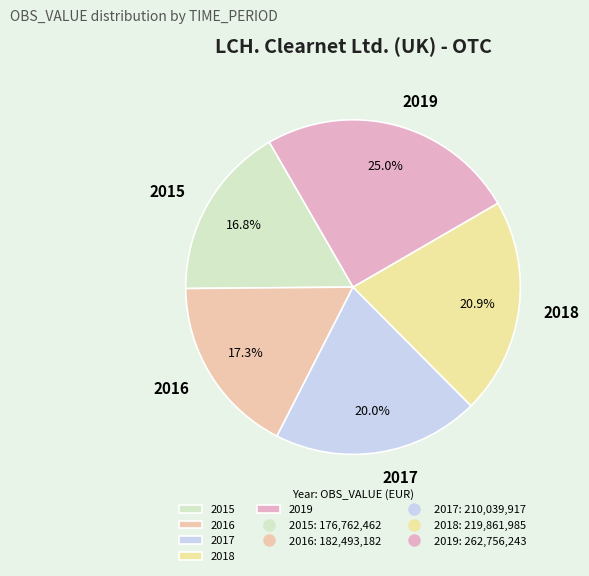

What is the largest slice in the pie chart?

2019